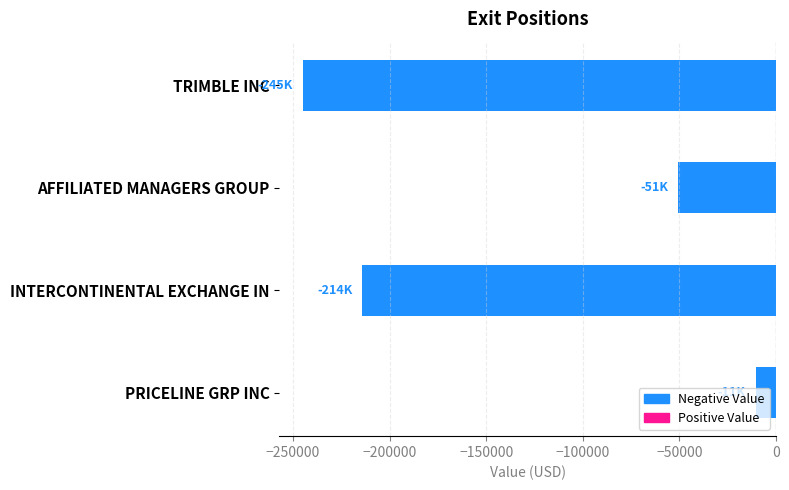

Rank the categories by value from lowest to highest.

TRIMBLE INC, INTERCONTINENTAL EXCHANGE IN, AFFILIATED MANAGERS GROUP, PRICELINE GRP INC